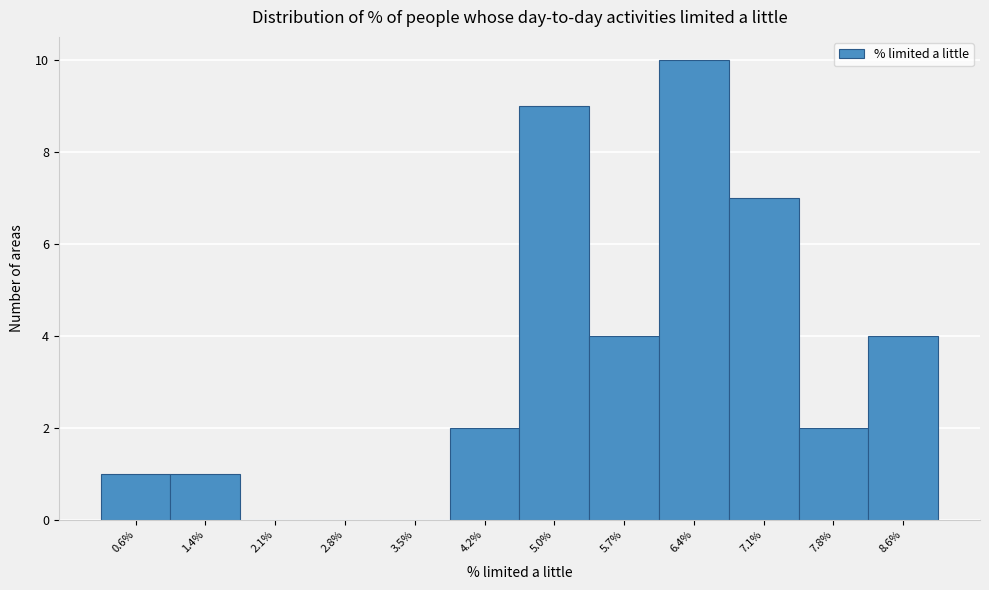

Reading left to right, what are all the values shown in this chart?

0.6%=1	1.4%=1	2.1%=0	2.8%=0	3.5%=0	4.2%=2	5.0%=9	5.7%=4	6.4%=10	7.1%=7	7.8%=2	8.6%=4